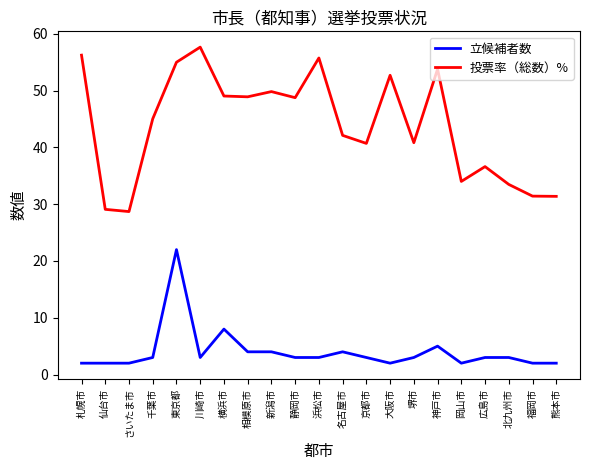

What position from the right is 仙台市?

20